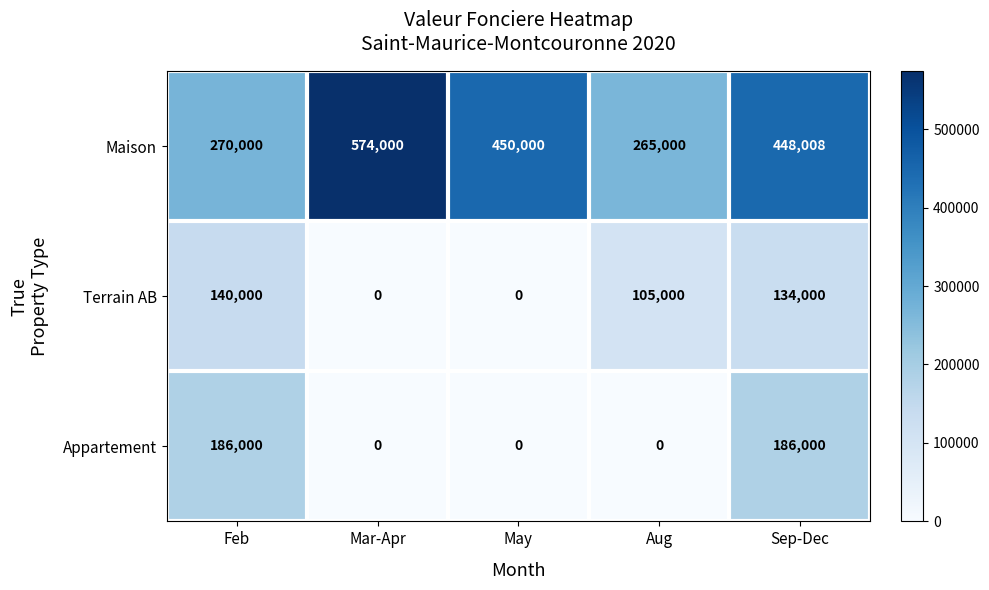

What is the sum of all Appartement values?

372000